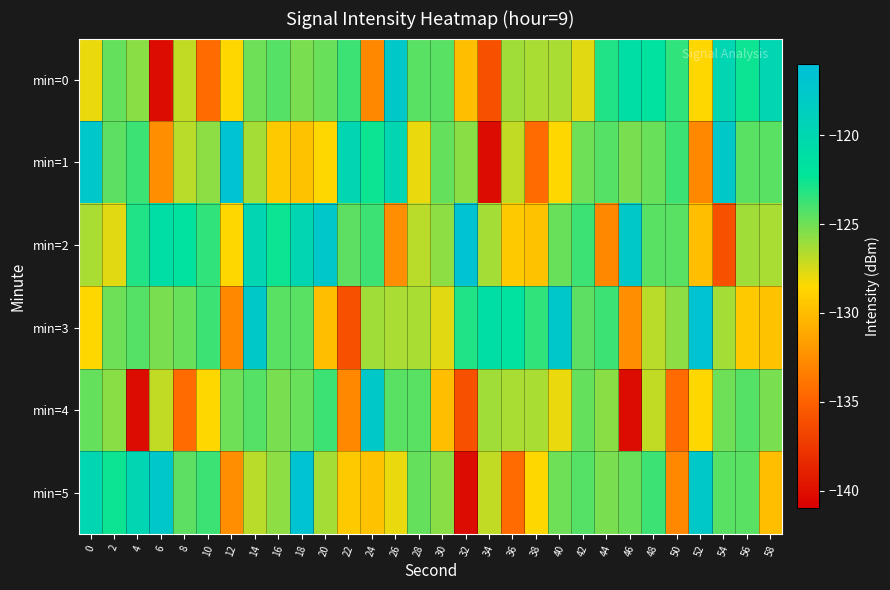

Rank the series by their maximum value, from lowest to highest.

min=0, min=4, min=1, min=2, min=3, min=5